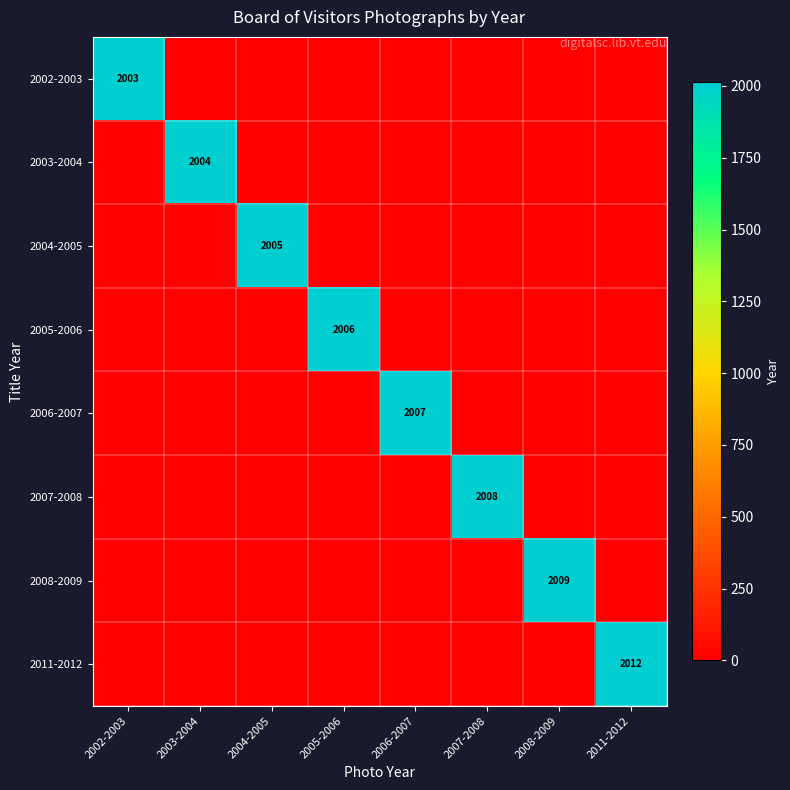

True or false: 2005-2006 has a value of 2006 at 2005-2006.

True